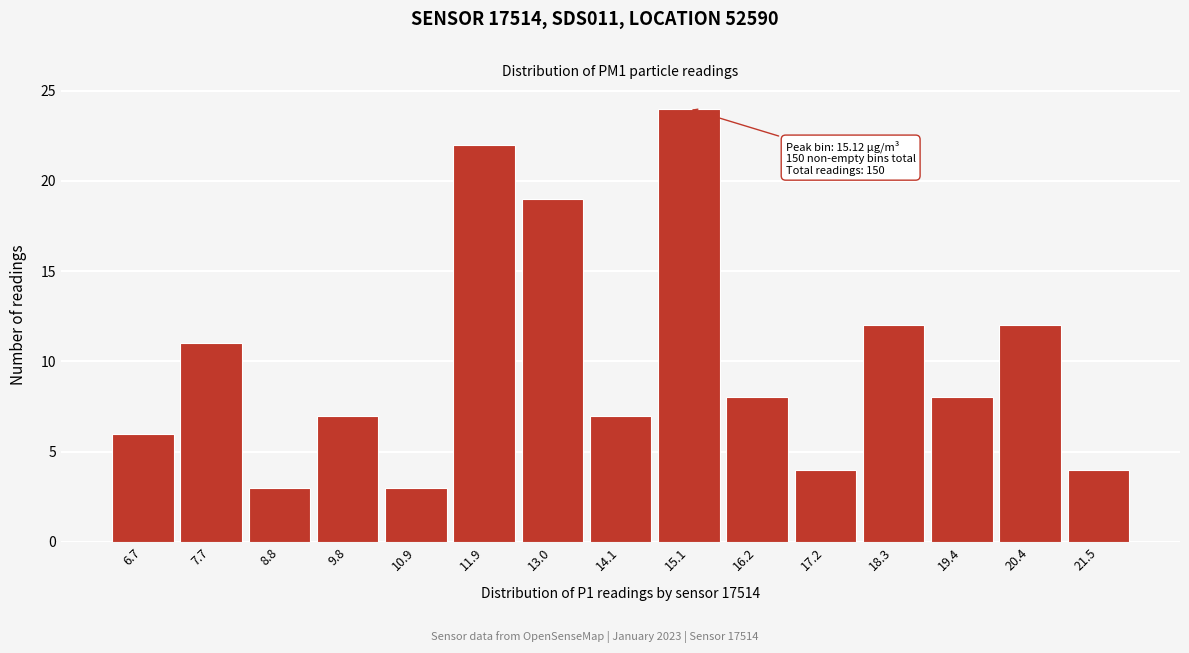

Over which range of the x-axis is the bar tallest?

14.6 to 15.6